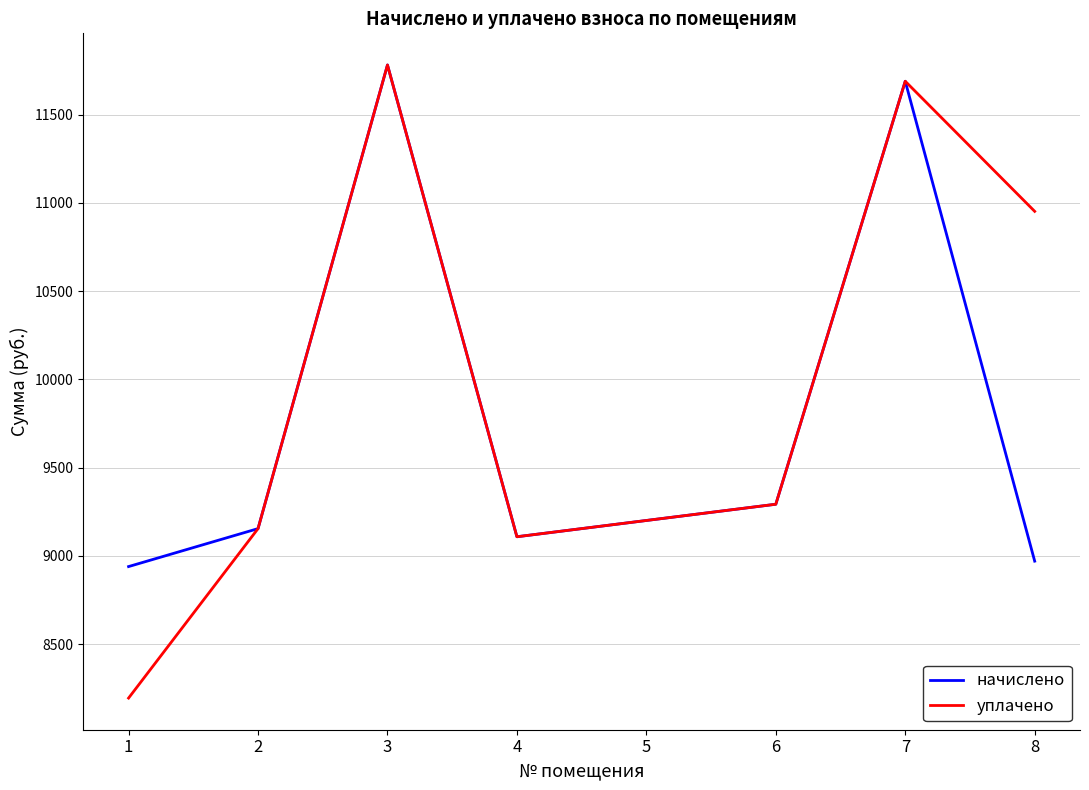

At which category is the sum across all series the highest?

3